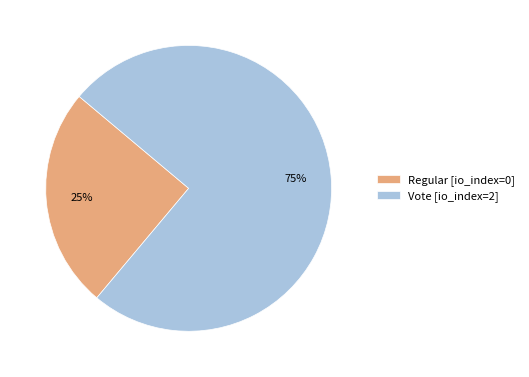

Do Regular [io_index=0] and Vote [io_index=2] together represent more than half of the pie?

Yes